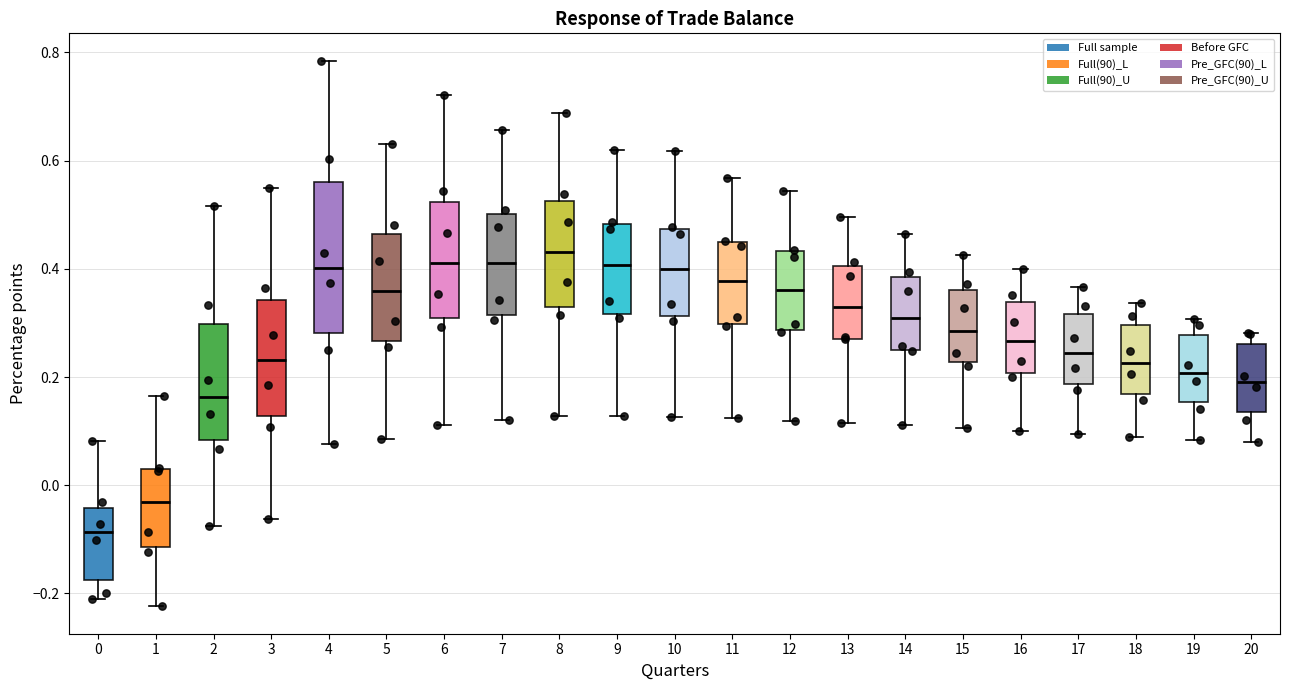

Reading left to right, transcribe this box plot: for each box, give where its median line is, the range the box spans, and where its two whiskers end, as read against the y-axis. The values are not printed on the chart, so give them approximately, as read against the axis.

0: median -0.08, box -0.18 to -0.04, whiskers -0.20 to 0.08
1: median -0.04, box -0.12 to 0.02, whiskers -0.22 to 0.16
2: median 0.16, box 0.08 to 0.30, whiskers -0.08 to 0.52
3: median 0.24, box 0.12 to 0.34, whiskers -0.06 to 0.54
4: median 0.40, box 0.28 to 0.56, whiskers 0.08 to 0.78
5: median 0.36, box 0.26 to 0.46, whiskers 0.08 to 0.64
6: median 0.42, box 0.30 to 0.52, whiskers 0.12 to 0.72
7: median 0.42, box 0.32 to 0.50, whiskers 0.12 to 0.66
8: median 0.44, box 0.32 to 0.52, whiskers 0.12 to 0.68
9: median 0.40, box 0.32 to 0.48, whiskers 0.12 to 0.62
10: median 0.40, box 0.32 to 0.48, whiskers 0.12 to 0.62
11: median 0.38, box 0.30 to 0.44, whiskers 0.12 to 0.56
12: median 0.36, box 0.28 to 0.44, whiskers 0.12 to 0.54
13: median 0.32, box 0.28 to 0.40, whiskers 0.12 to 0.50
14: median 0.30, box 0.26 to 0.38, whiskers 0.12 to 0.46
15: median 0.28, box 0.22 to 0.36, whiskers 0.10 to 0.42
16: median 0.26, box 0.20 to 0.34, whiskers 0.10 to 0.40
17: median 0.24, box 0.18 to 0.32, whiskers 0.10 to 0.36
18: median 0.22, box 0.16 to 0.30, whiskers 0.08 to 0.34
19: median 0.20, box 0.16 to 0.28, whiskers 0.08 to 0.30
20: median 0.20, box 0.14 to 0.26, whiskers 0.08 to 0.28